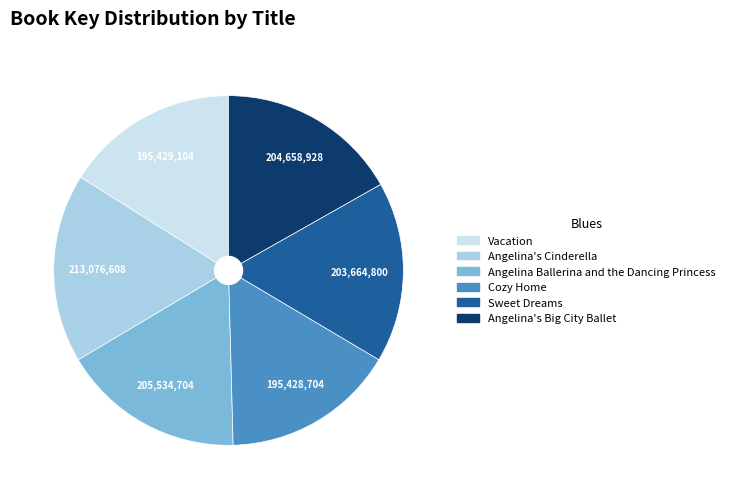

Which slice is the largest?

Angelina's Cinderella